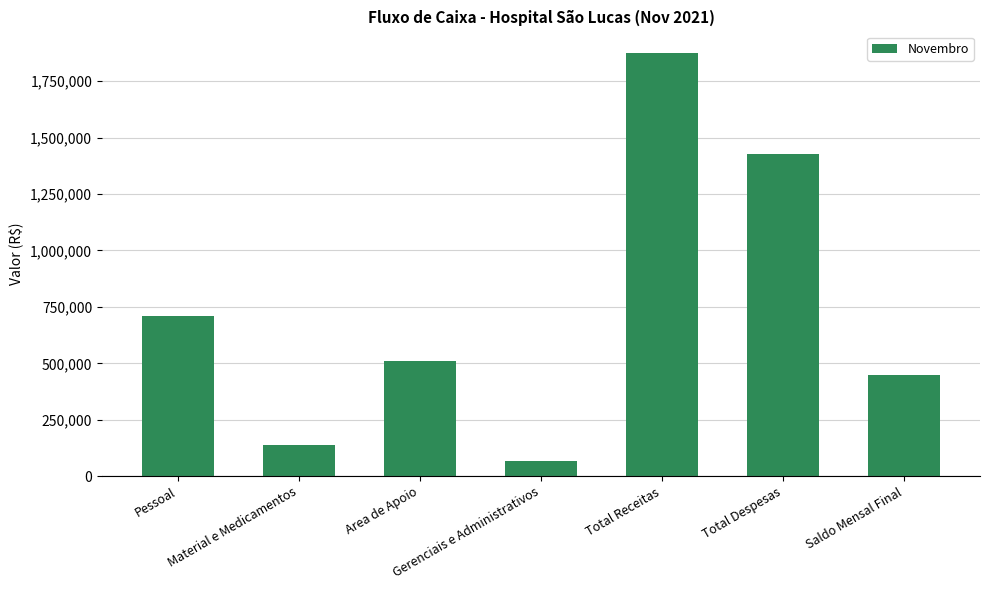

Is it true that the value at Total Despesas is 359089.3?

False